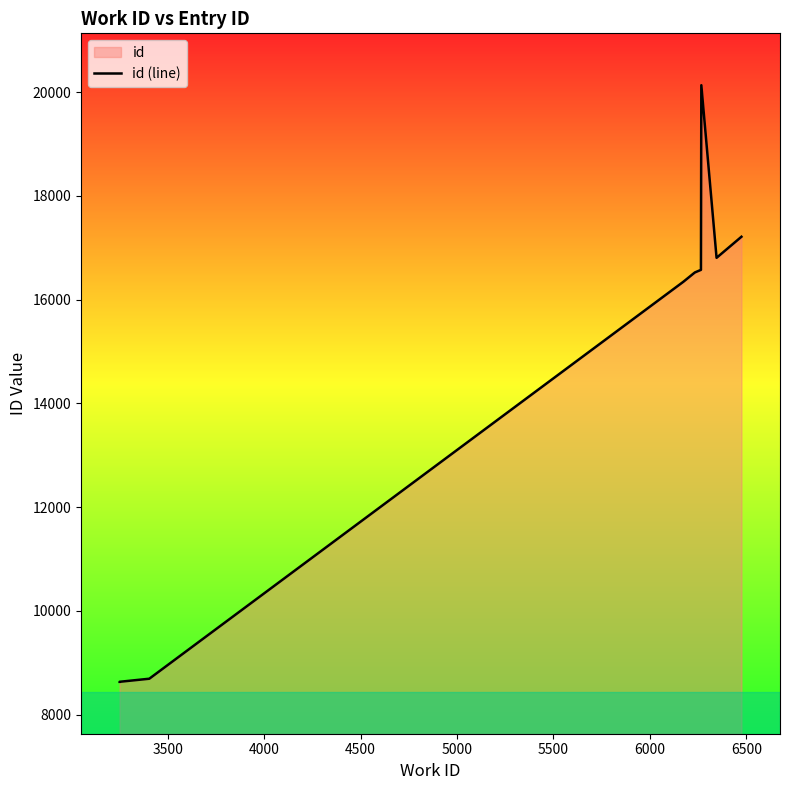

Does the chart have visible grid lines?

No